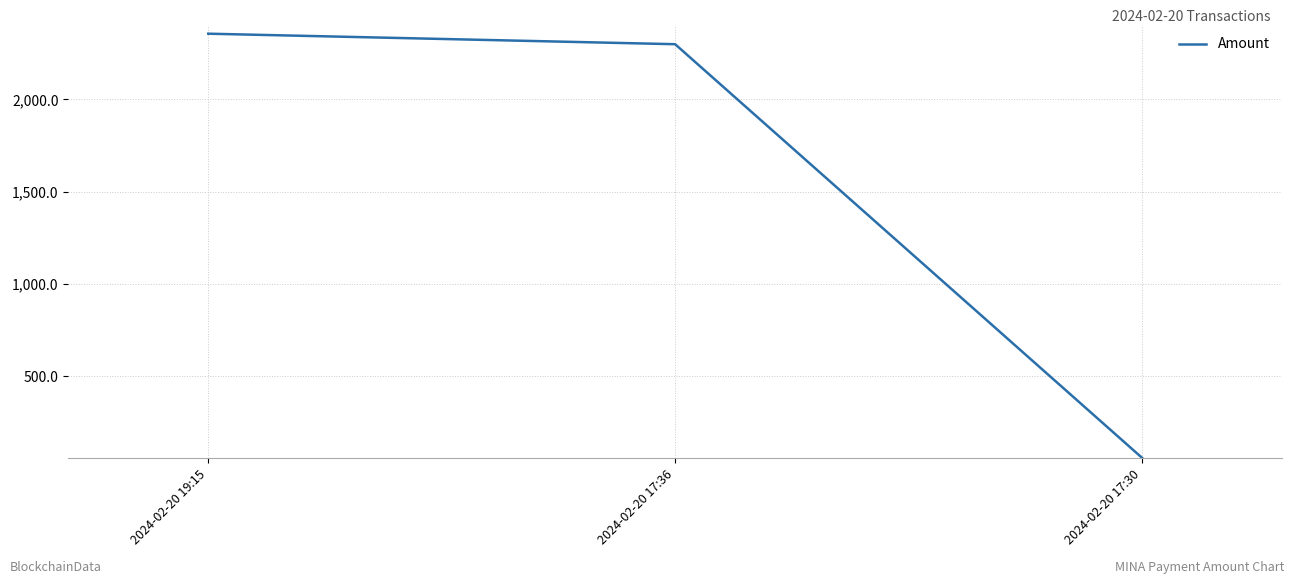

The value at 2024-02-20 17:36 is 2299.4. True or false?

True